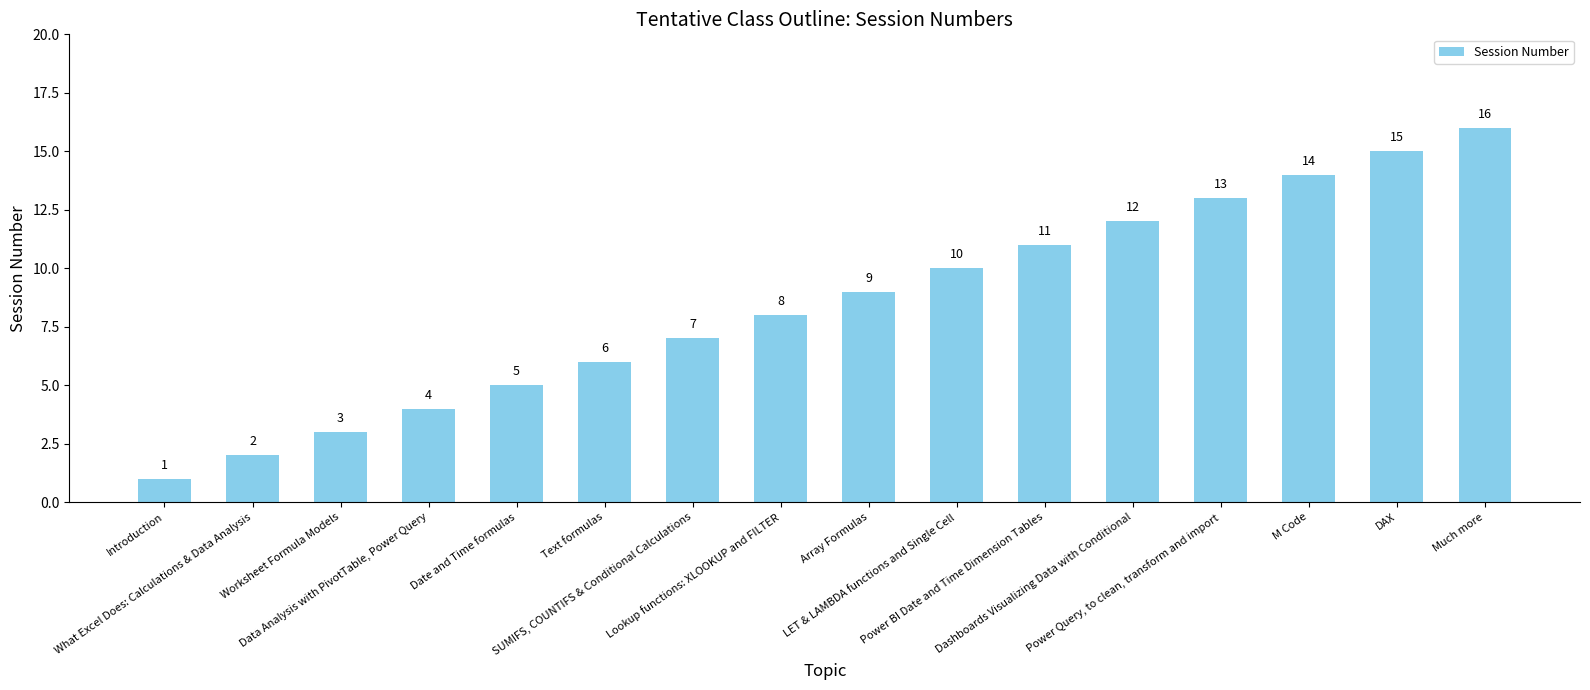

How many bars are there in total?

16